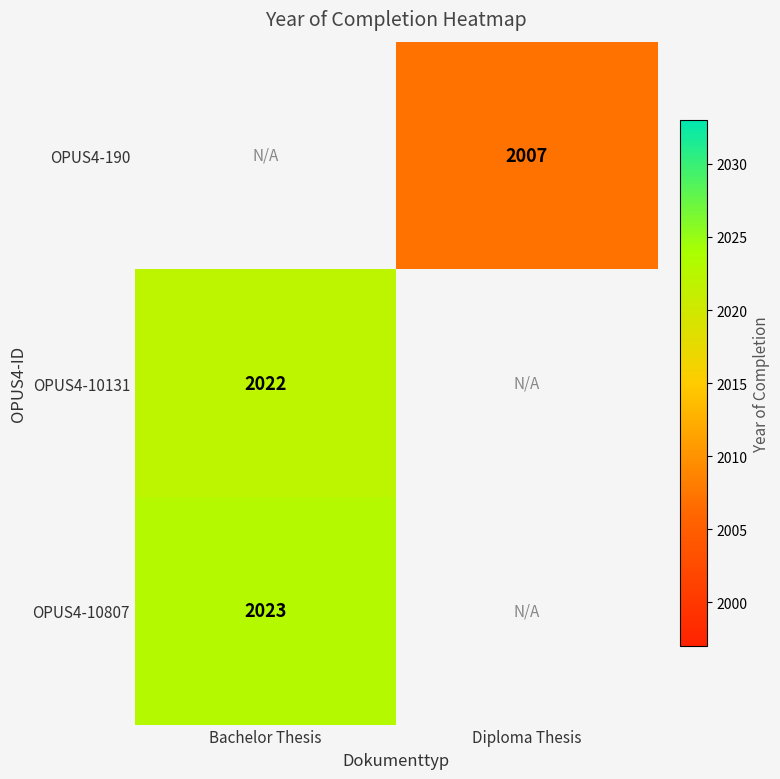

The OPUS4-190 series shows 2007 at Diploma Thesis. True or false?

True